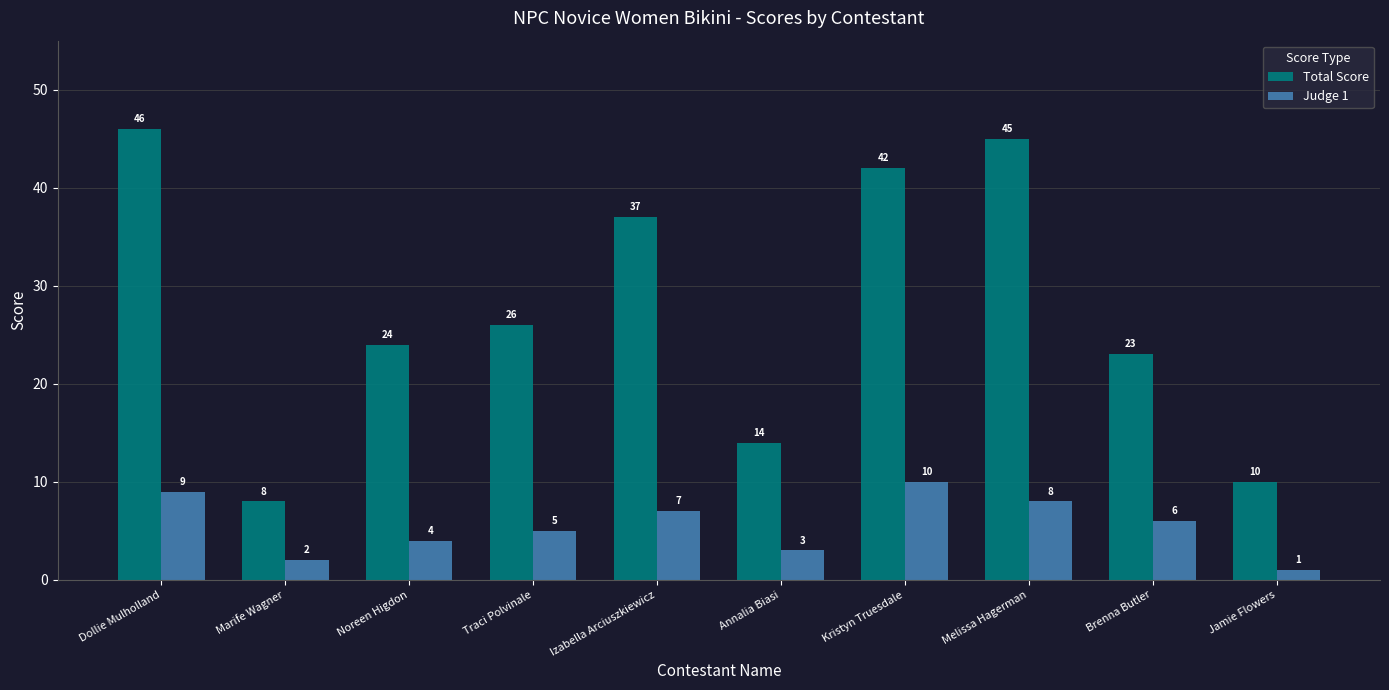

True or false: Judge 1 has a value of 10 at Kristyn Truesdale.

True